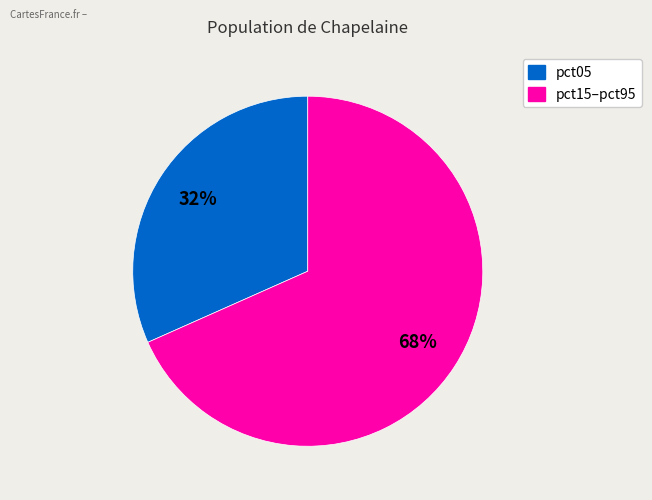

To the nearest percent, what is the average slice percentage?

50%